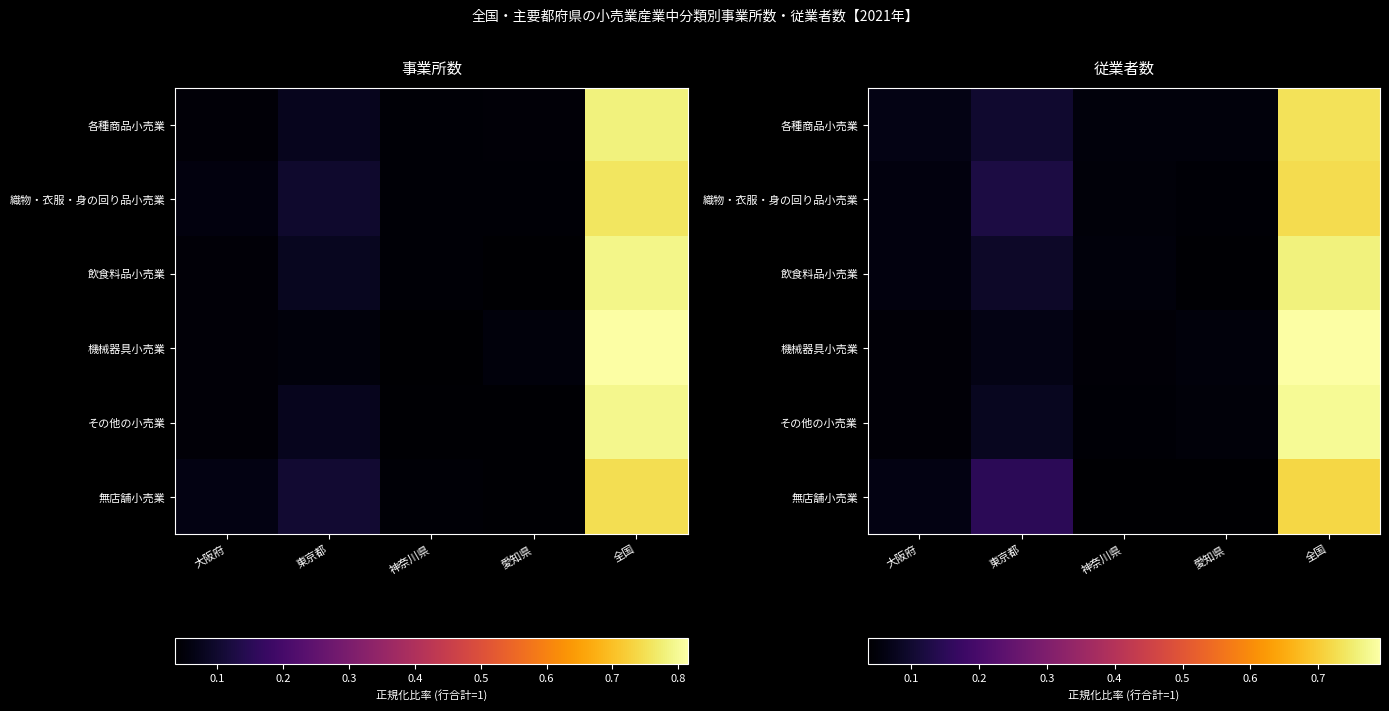

What is the total value across all series at 全国?

4.5